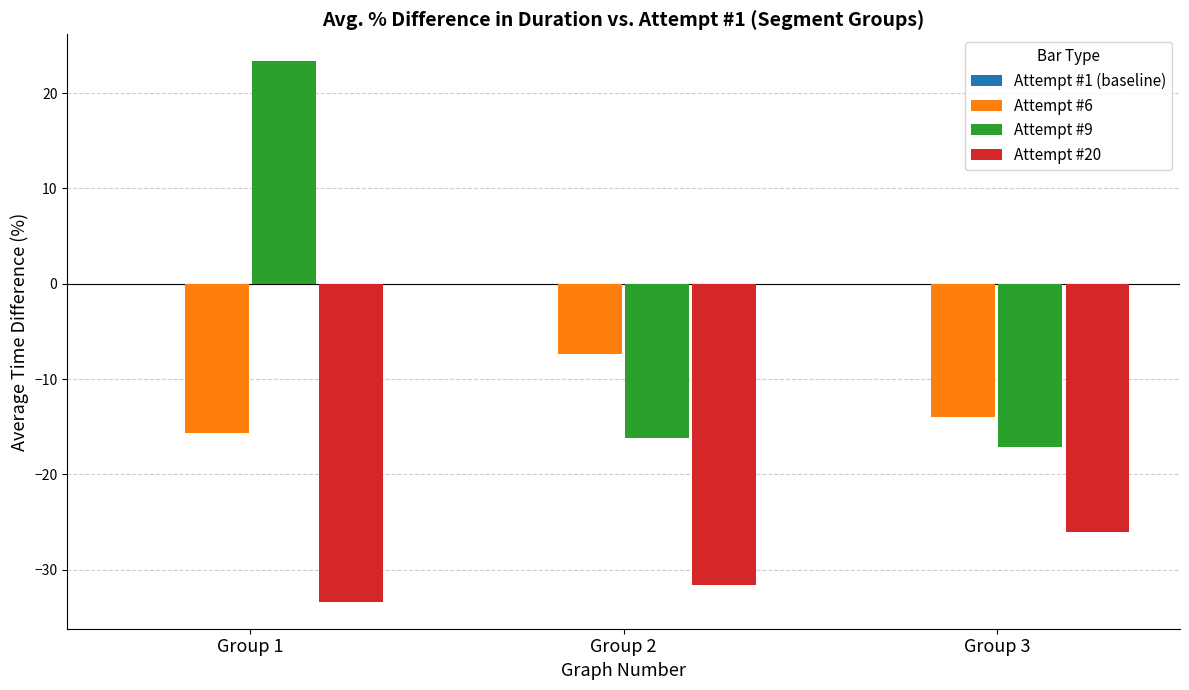

Reading right to left, list all the values displayed in this chart.

Attempt #6: Group 3=-14.0	Group 2=-7.4	Group 1=-15.6
Attempt #9: Group 3=-17.1	Group 2=-16.2	Group 1=23.3
Attempt #20: Group 3=-26.0	Group 2=-31.6	Group 1=-33.3